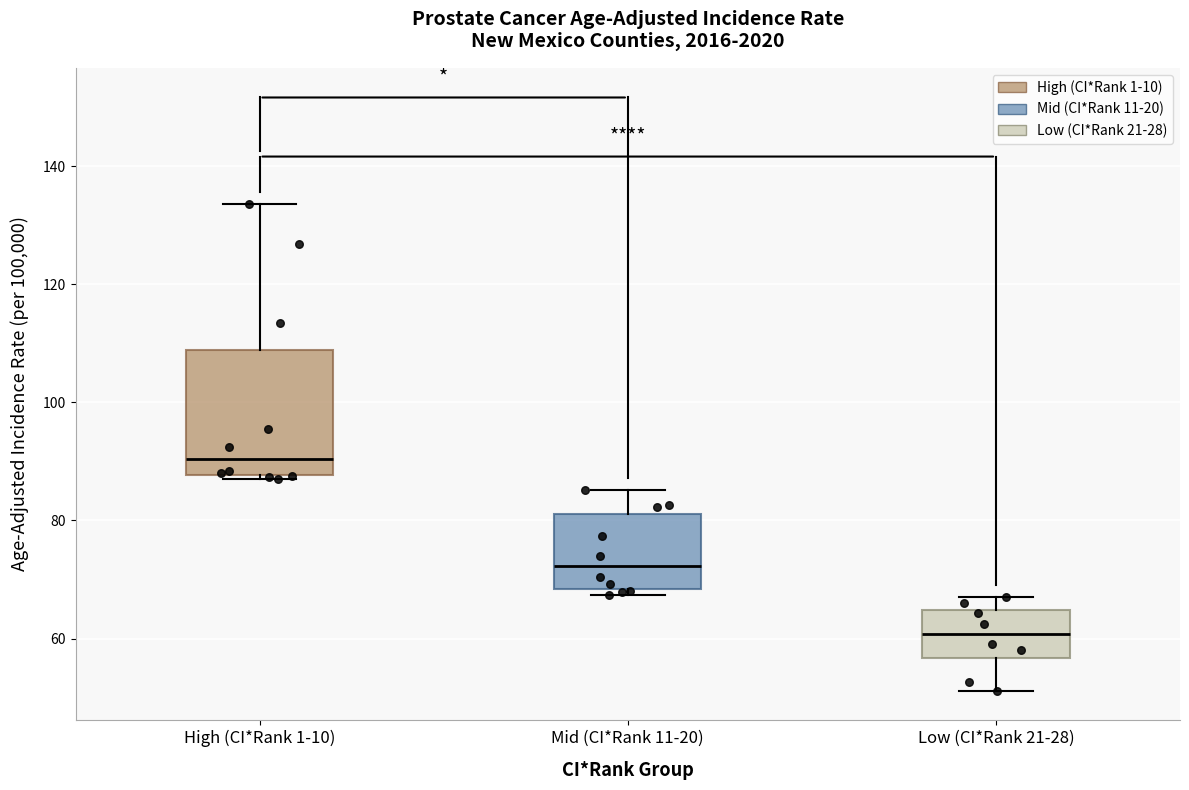

Where is the upper edge of the box for High (CI*Rank 1-10) on the y-axis? The values are not printed on the chart, so give them approximately, as read against the axis.

108